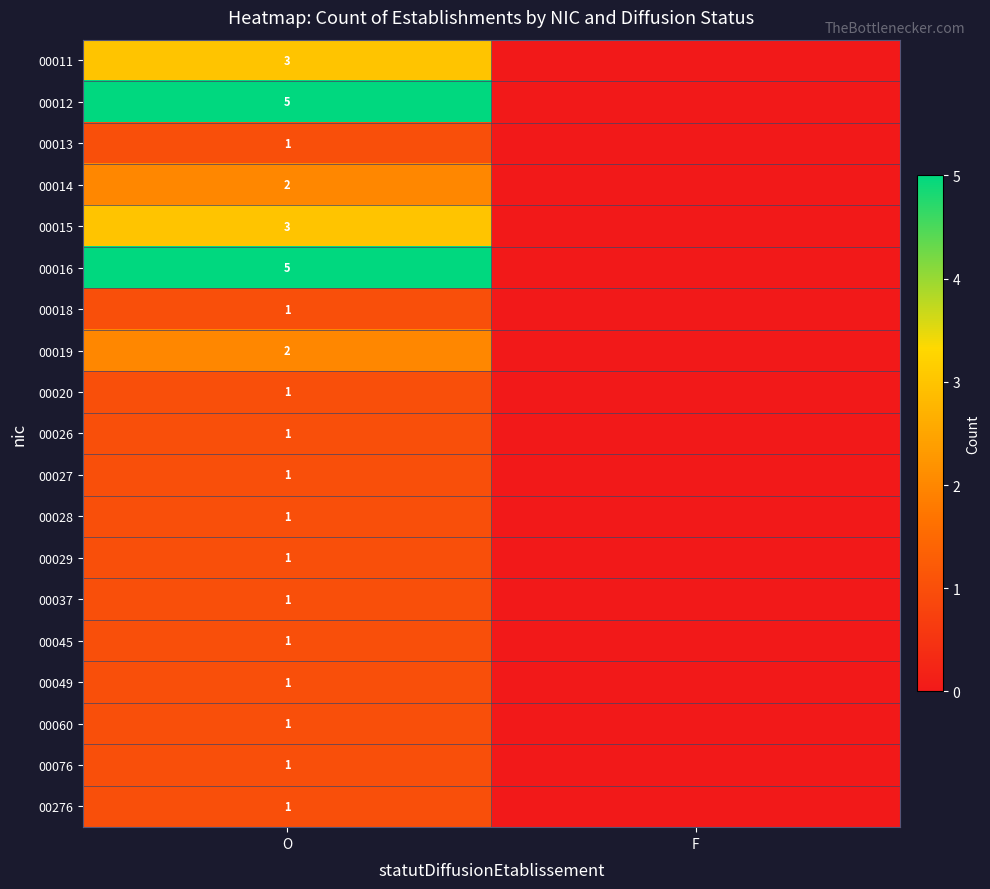

Is it true that 00026 equals 1 at O?

True